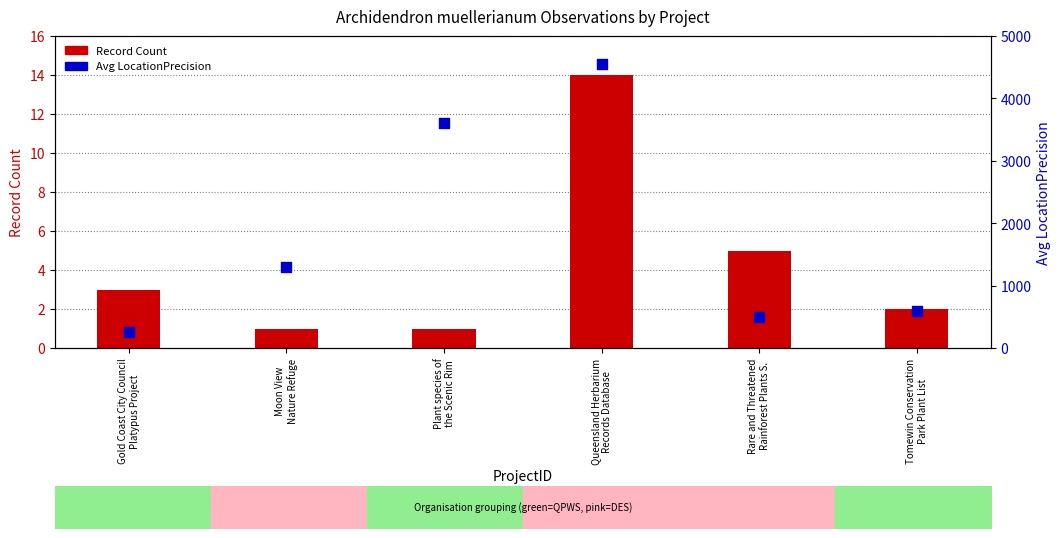

Which series has the widest spread of Y values?

Avg LocationPrecision